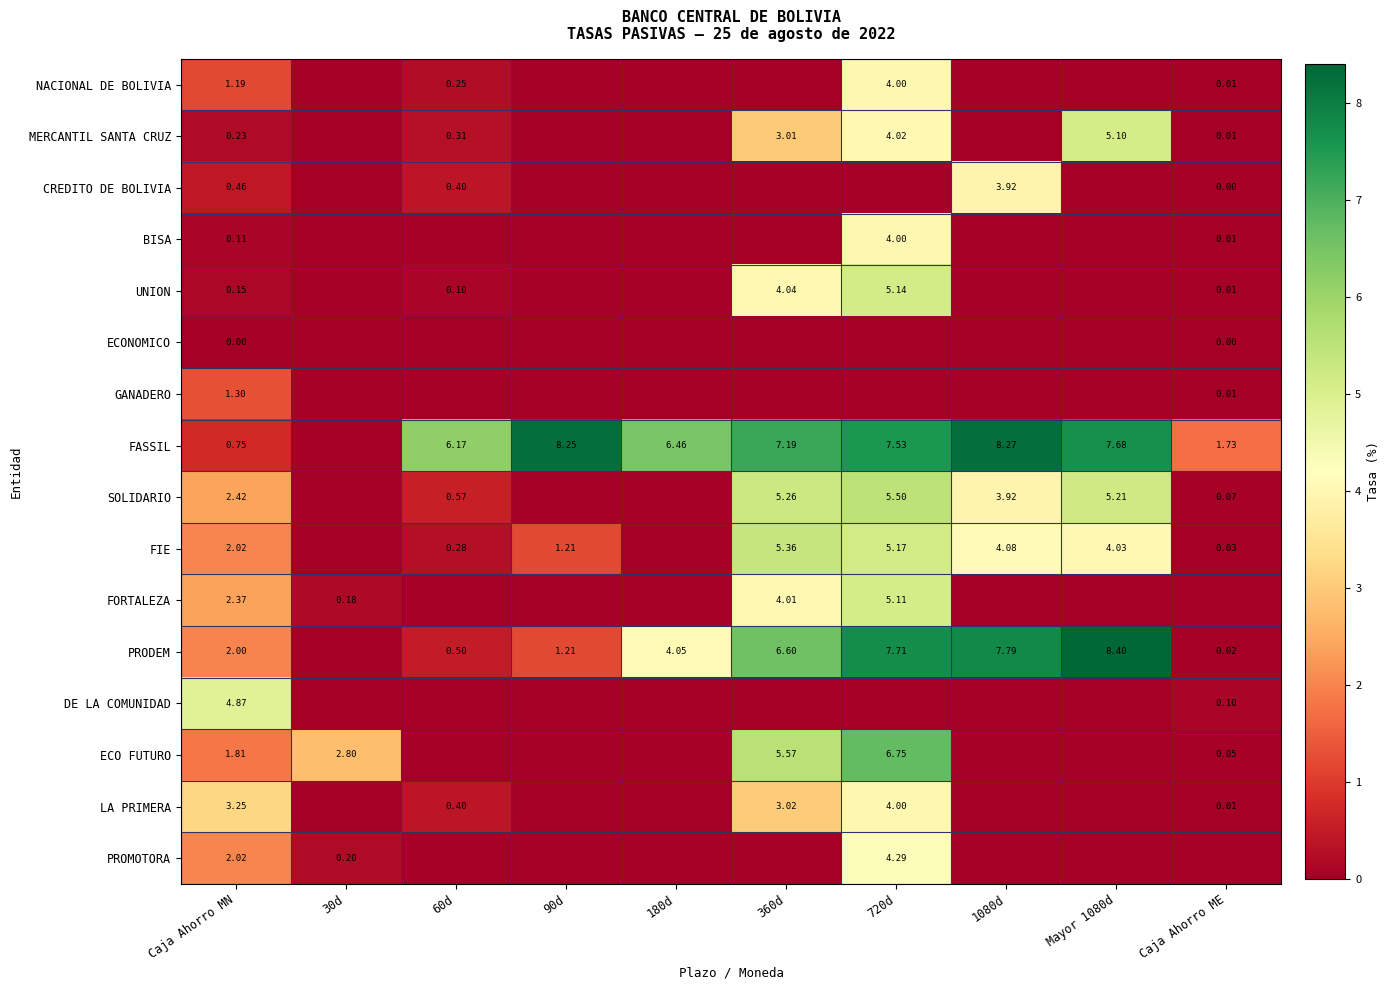

Which series changed the most between 360d and 1080d?

ECO FUTURO